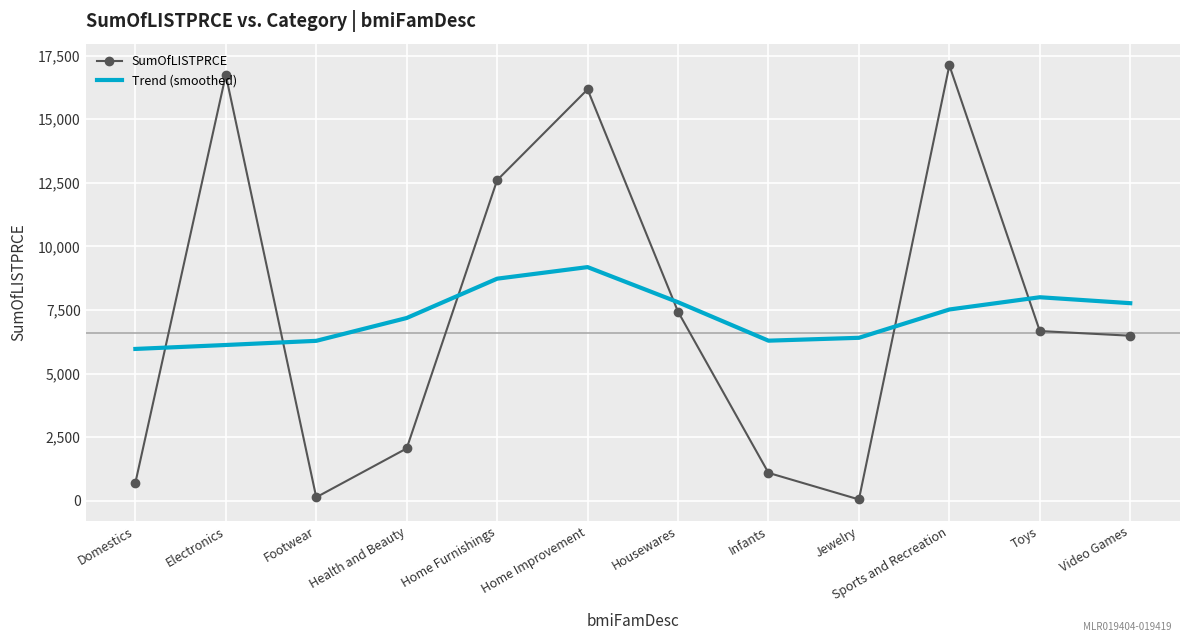

The value of SumOfLISTPRCE at Toys is 6672.2. True or false?

True